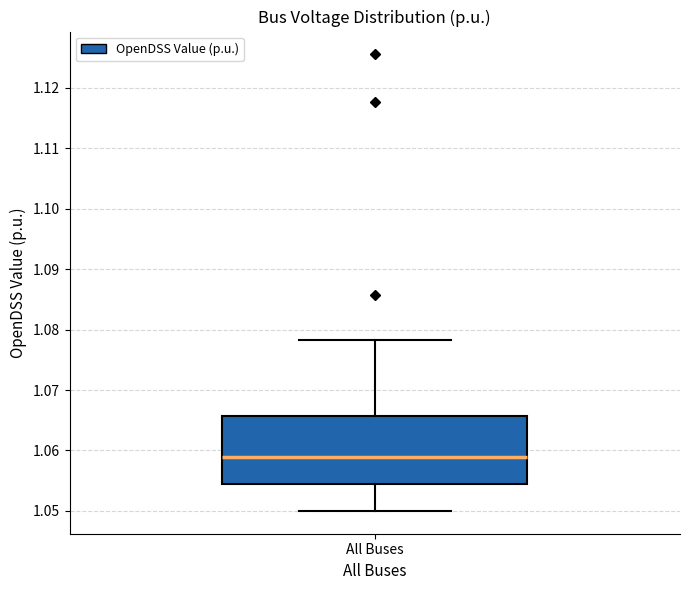

Read this box plot against the y-axis: the position of the median line, the range covered by the box, and the ends of both whiskers. The values are not printed on the chart, so give them approximately, as read against the axis.

median 1.059, box 1.054 to 1.066, whiskers 1.050 to 1.078